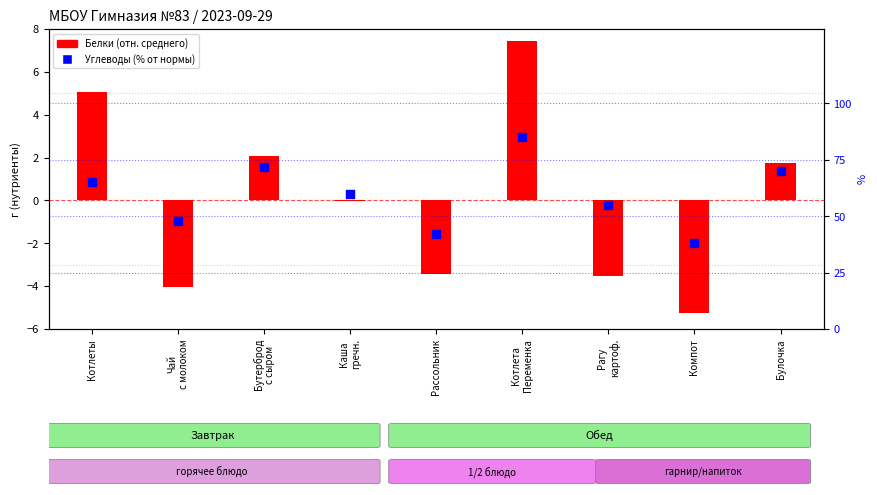

At which category is the sum across all series the highest?

Котлета
Переменка